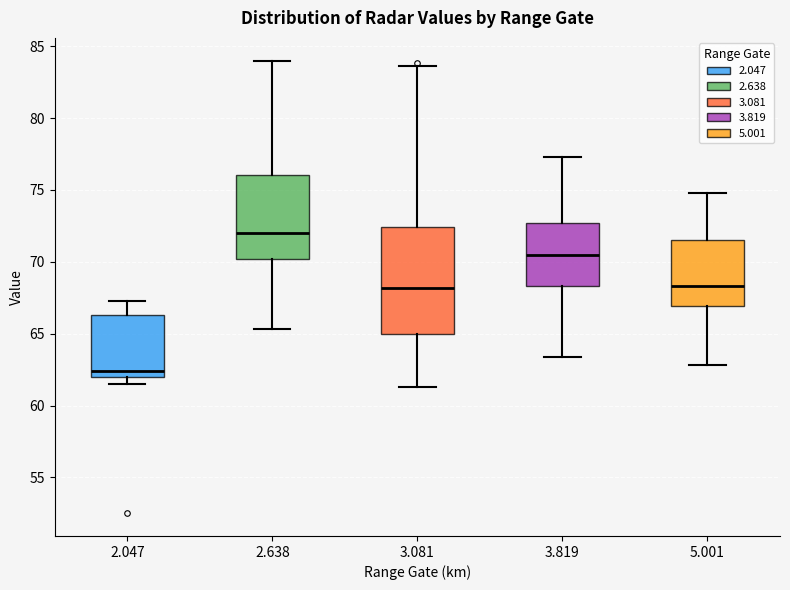

Where is the lower edge of the box at x = 5.001 on the y-axis? The values are not printed on the chart, so give them approximately, as read against the axis.

67.0